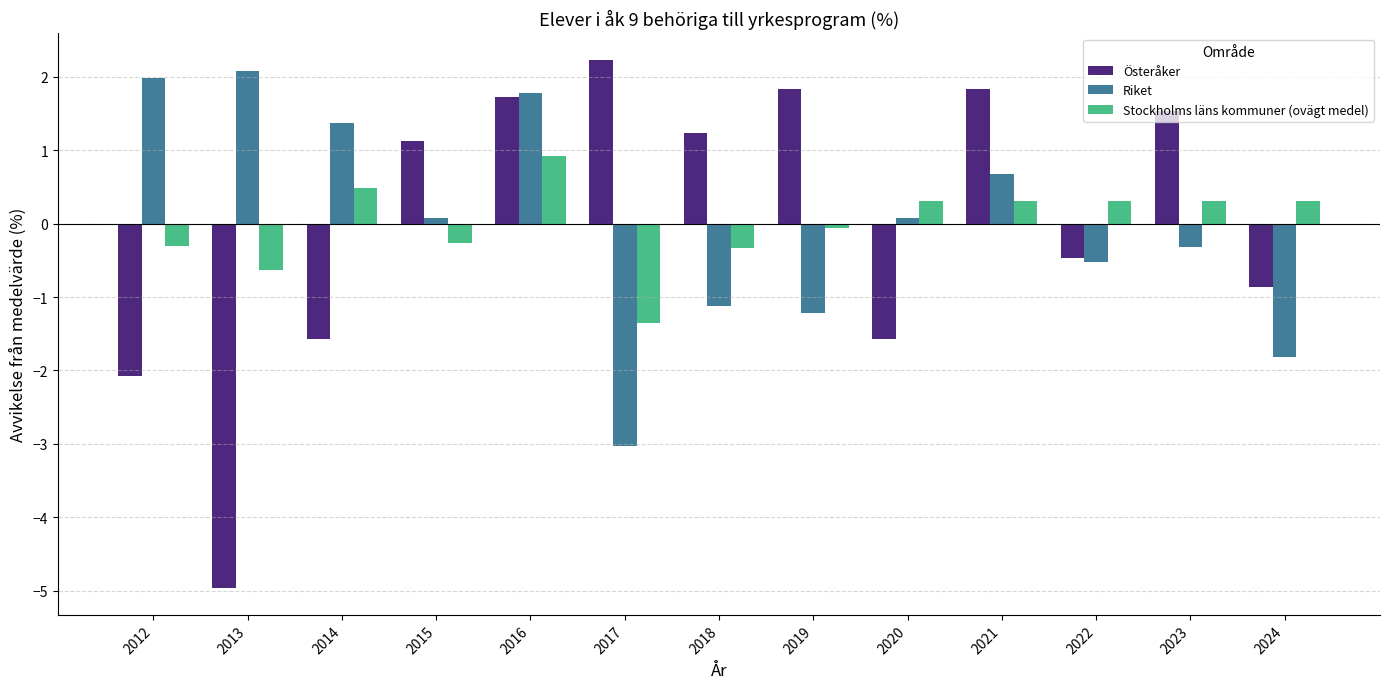

True or false: Riket has a value of 2.0 at 2012.

True